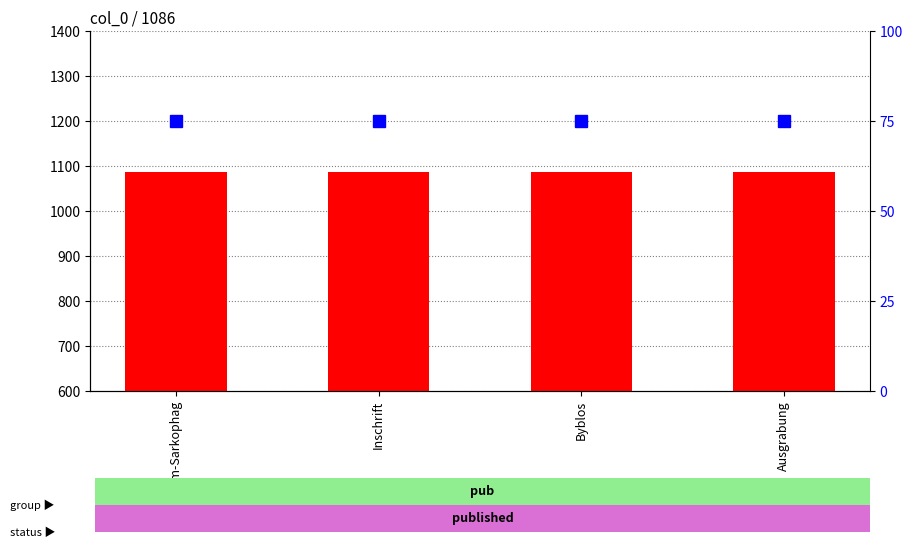

What is the minimum value for percentile rank within the sample?

75